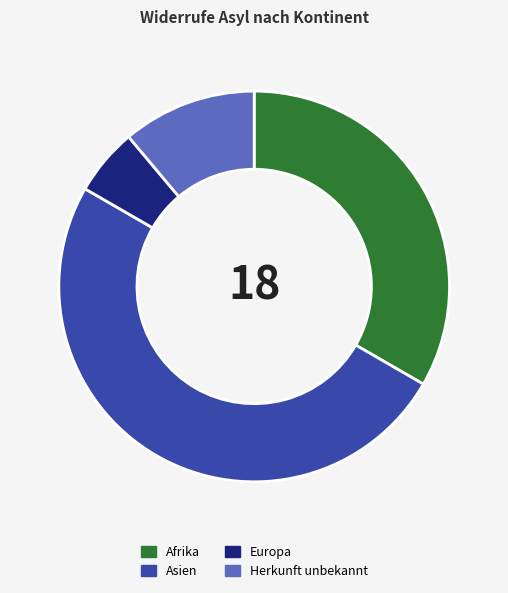

Count the number of slices in the pie.

4